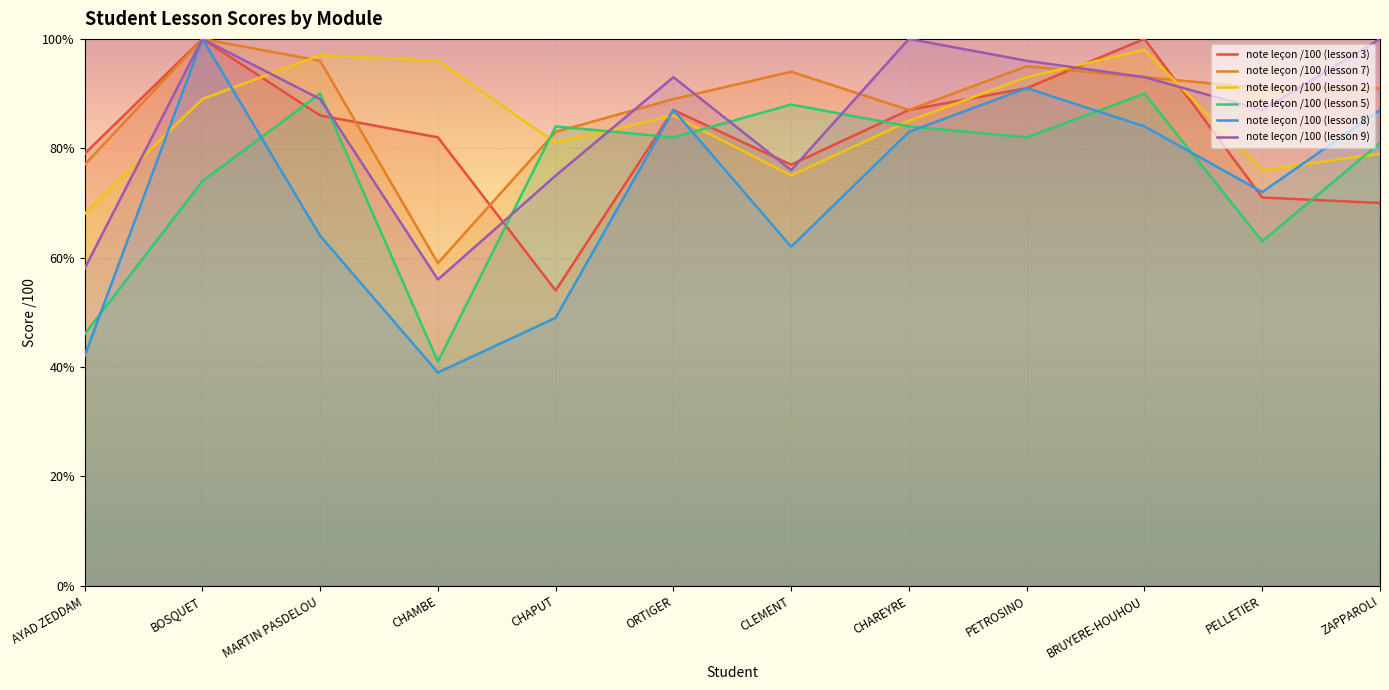

What is the value of the note leçon /100 (lesson 9) point at the 12th from the left?

100